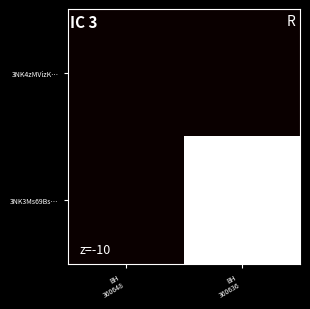

Reading left to right, list all the values displayed in this chart.

3NK4zMVizK…: BH
360648=0	BH
360636=0
3NK3Ms69Bs…: BH
360648=0	BH
360636=13327